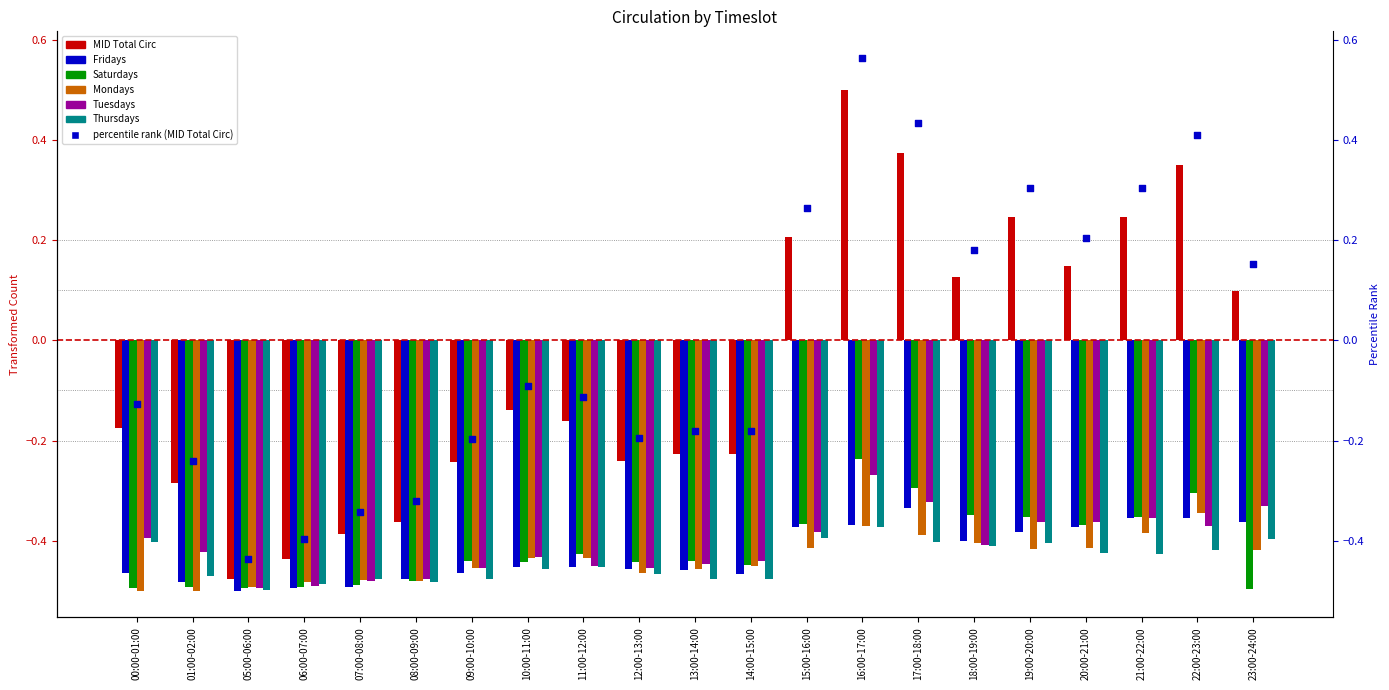

At how many categories does at least one series exceed 0?

9